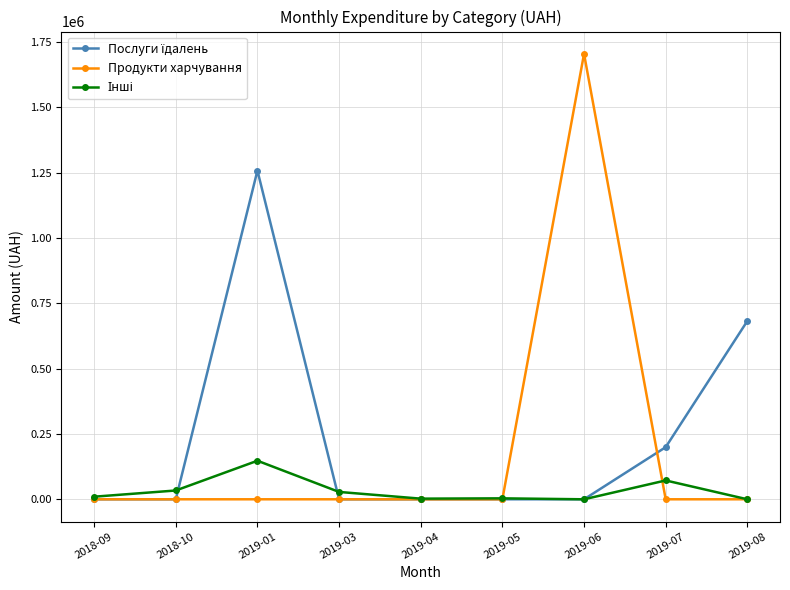

What is the greatest value displayed?

1704485.8